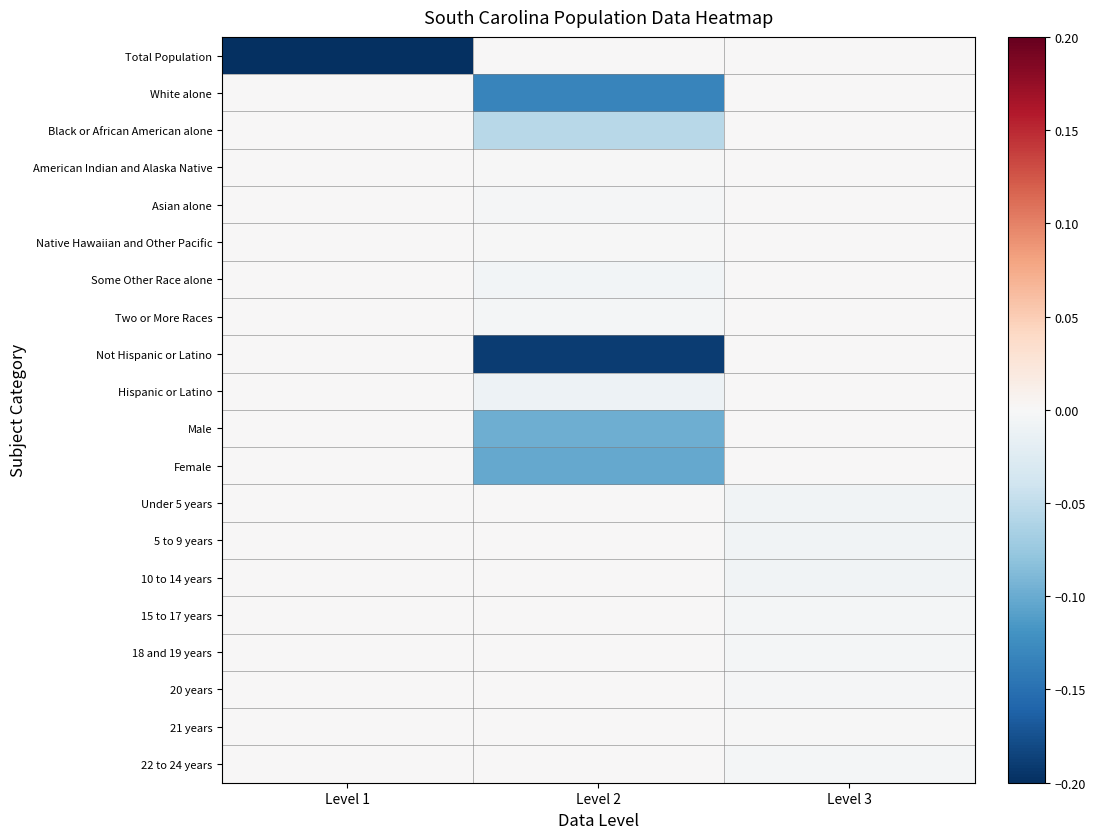

Reading left to right, extract all data points from this chart.

Total Population: Level 1=-0.2	Level 2=-0.0	Level 3=-0.0
White alone: Level 1=-0.0	Level 2=-0.1	Level 3=-0.0
Black or African American alone: Level 1=-0.0	Level 2=-0.1	Level 3=-0.0
American Indian and Alaska Native: Level 1=-0.0	Level 2=-0.0	Level 3=-0.0
Asian alone: Level 1=-0.0	Level 2=-0.0	Level 3=-0.0
Native Hawaiian and Other Pacific: Level 1=-0.0	Level 2=-0.0	Level 3=-0.0
Some Other Race alone: Level 1=-0.0	Level 2=-0.0	Level 3=-0.0
Two or More Races: Level 1=-0.0	Level 2=-0.0	Level 3=-0.0
Not Hispanic or Latino: Level 1=-0.0	Level 2=-0.2	Level 3=-0.0
Hispanic or Latino: Level 1=-0.0	Level 2=-0.0	Level 3=-0.0
Male: Level 1=-0.0	Level 2=-0.1	Level 3=-0.0
Female: Level 1=-0.0	Level 2=-0.1	Level 3=-0.0
Under 5 years: Level 1=-0.0	Level 2=-0.0	Level 3=-0.0
5 to 9 years: Level 1=-0.0	Level 2=-0.0	Level 3=-0.0
10 to 14 years: Level 1=-0.0	Level 2=-0.0	Level 3=-0.0
15 to 17 years: Level 1=-0.0	Level 2=-0.0	Level 3=-0.0
18 and 19 years: Level 1=-0.0	Level 2=-0.0	Level 3=-0.0
20 years: Level 1=-0.0	Level 2=-0.0	Level 3=-0.0
21 years: Level 1=-0.0	Level 2=-0.0	Level 3=-0.0
22 to 24 years: Level 1=-0.0	Level 2=-0.0	Level 3=-0.0